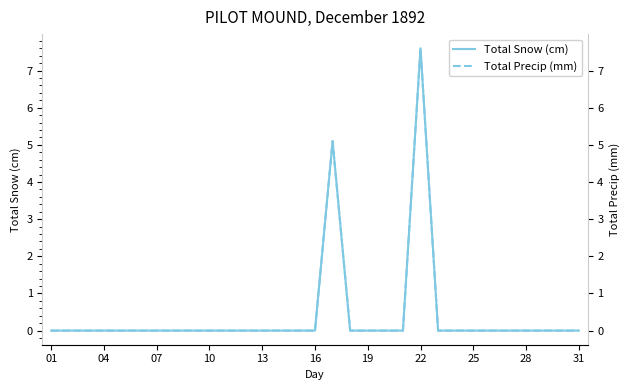

Which series has the widest spread of values?

Total Snow (cm)